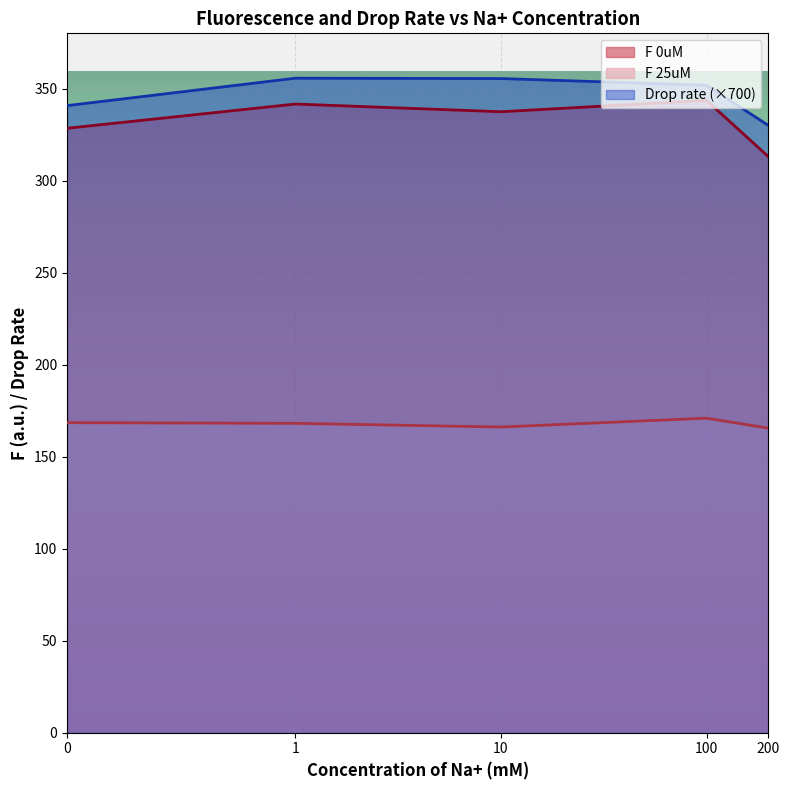

Where is the first local minimum for F 25uM?

10